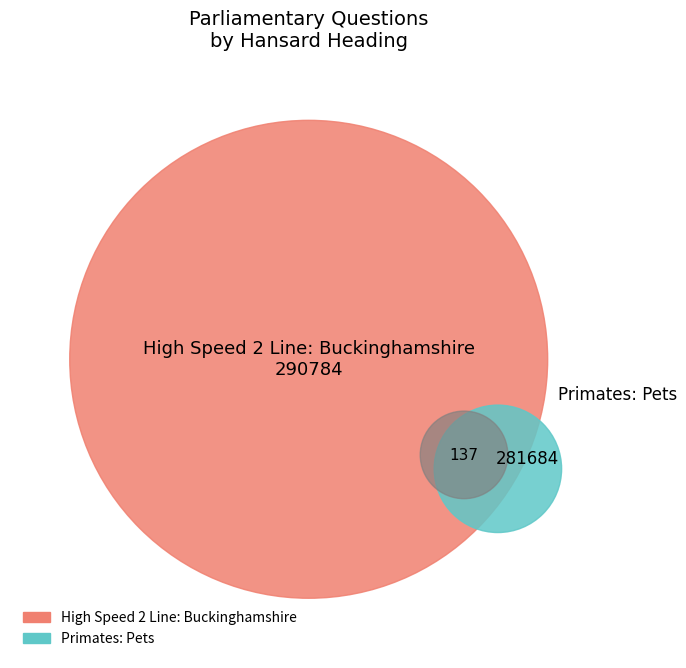

Which category has the biggest portion of the pie?

High Speed 2 Line: Buckinghamshire